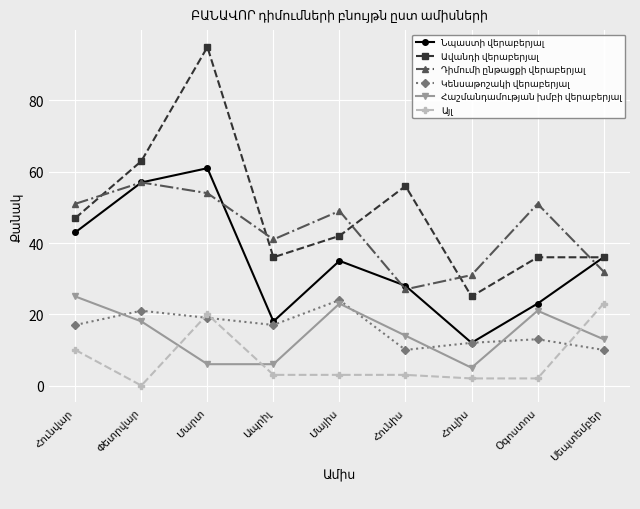

Where is the first local minimum for Հաշմանդամության խմբի վերաբերյալ?

Հուլիս